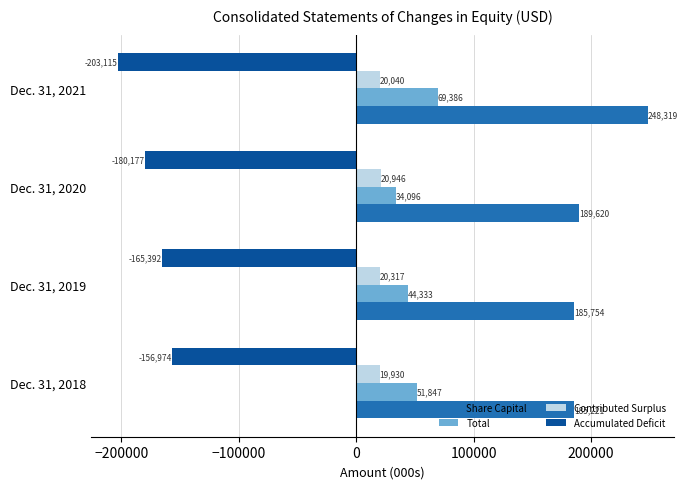

The Total series shows 44333 at Dec. 31, 2019. True or false?

True